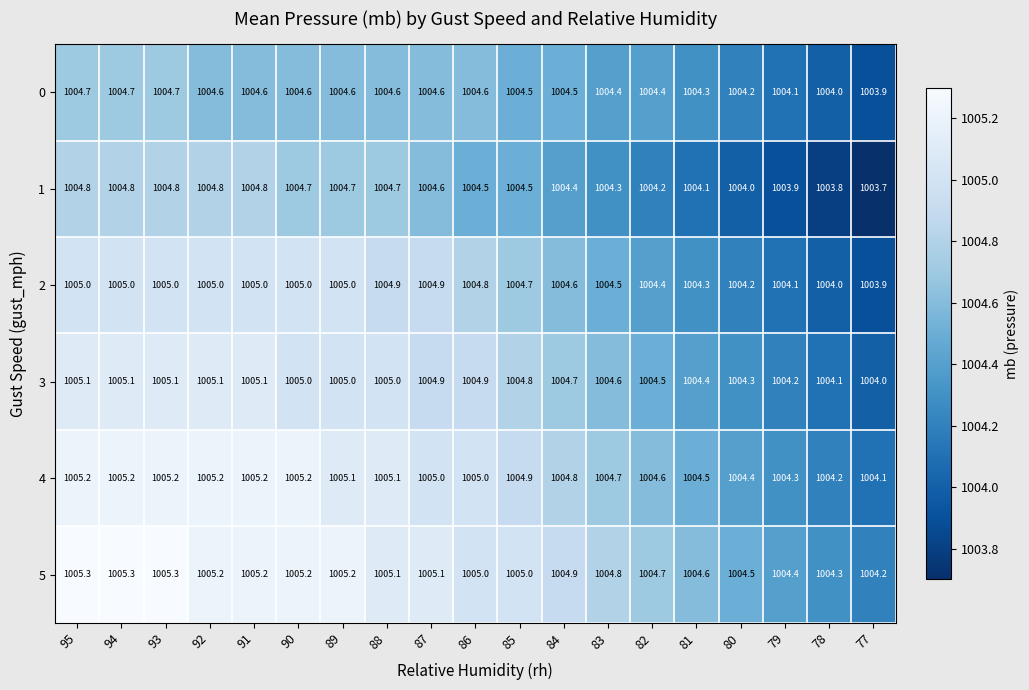

What is the maximum value shown in the chart?

1005.3